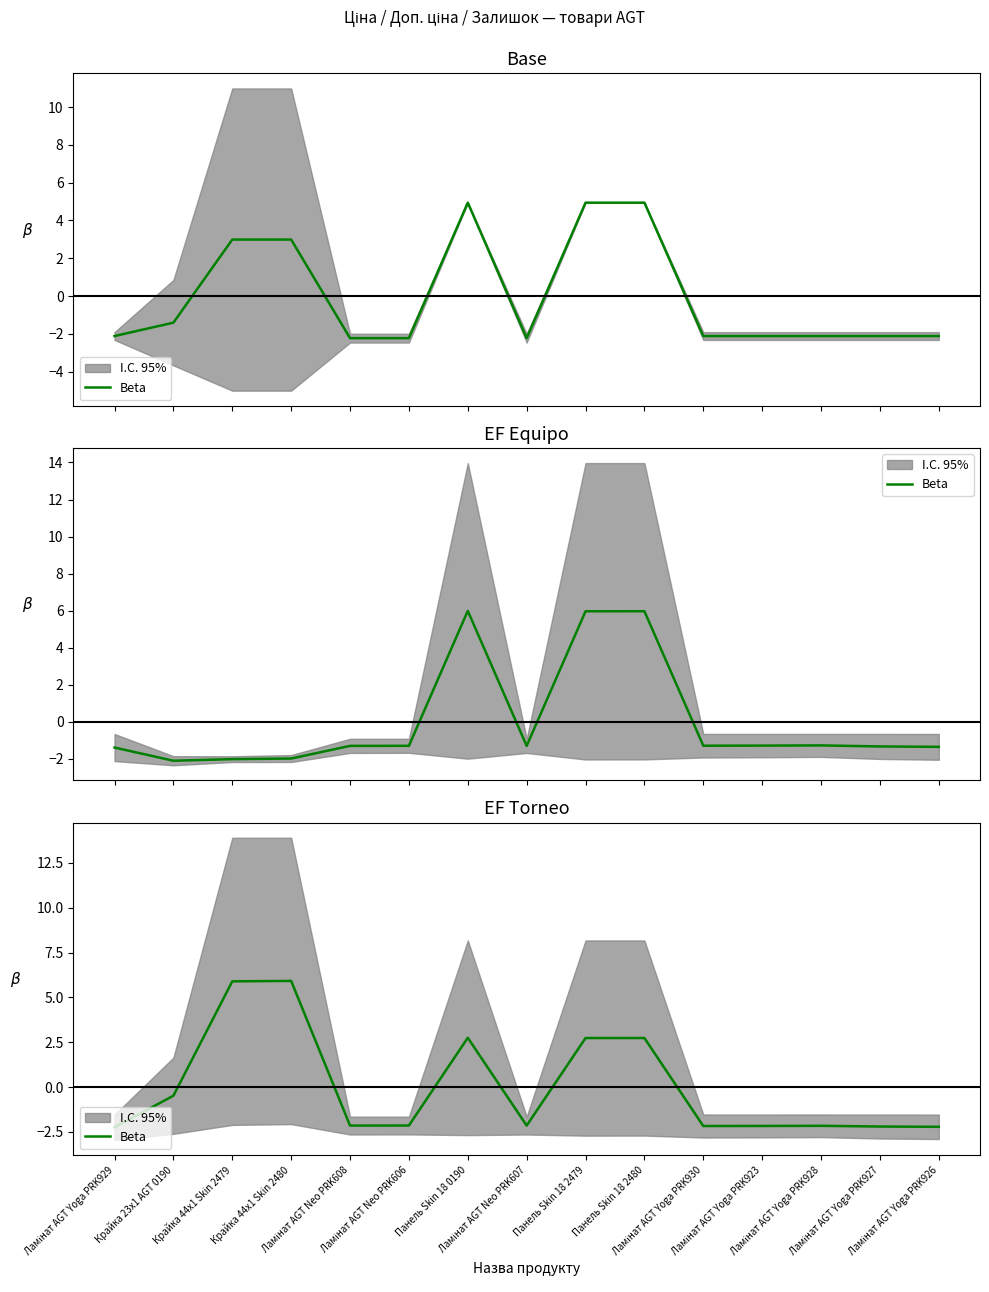

List the labels in order of value, smallest first.

Ламінат AGT Yoga PRK929, Ламінат AGT Yoga PRK926, Ламінат AGT Yoga PRK927, Ламінат AGT Yoga PRK930, Ламінат AGT Yoga PRK923, Ламінат AGT Yoga PRK928, Ламінат AGT Neo PRK607, Ламінат AGT Neo PRK608, Ламінат AGT Neo PRK606, Крайка 23x1 AGT 0190, Панель Skin 18 2479, Панель Skin 18 2480, Панель Skin 18 0190, Крайка 44x1 Skin 2479, Крайка 44x1 Skin 2480